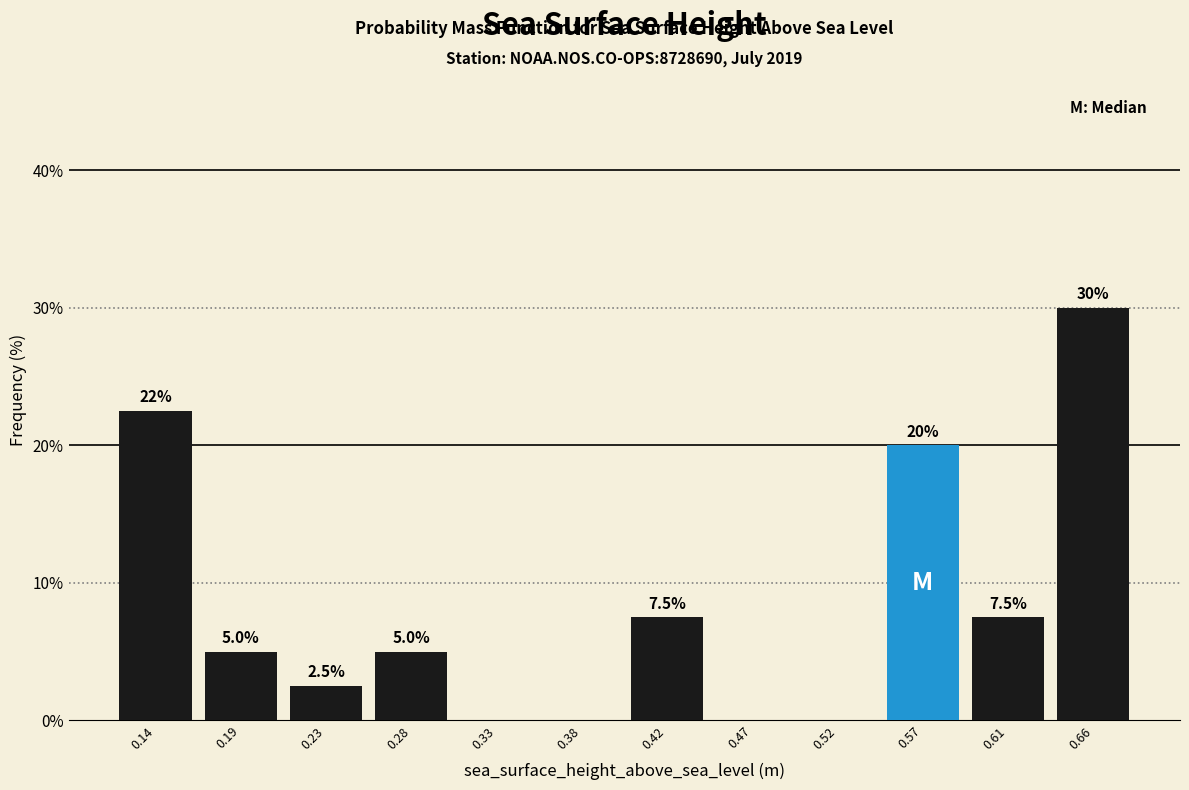

Over which range of the x-axis is the bar tallest?

0.635 to 0.685